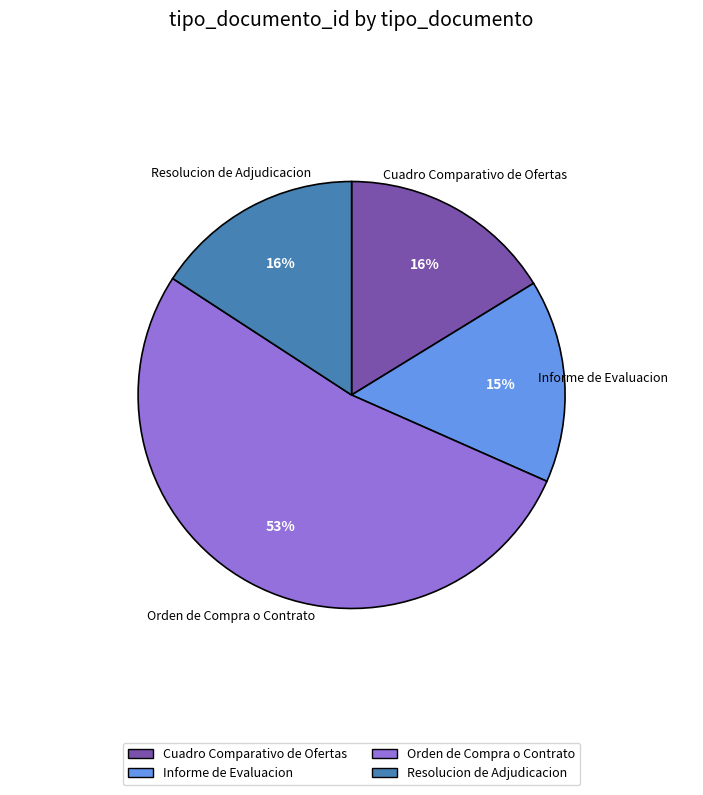

What is the majority slice?

Orden de Compra o Contrato